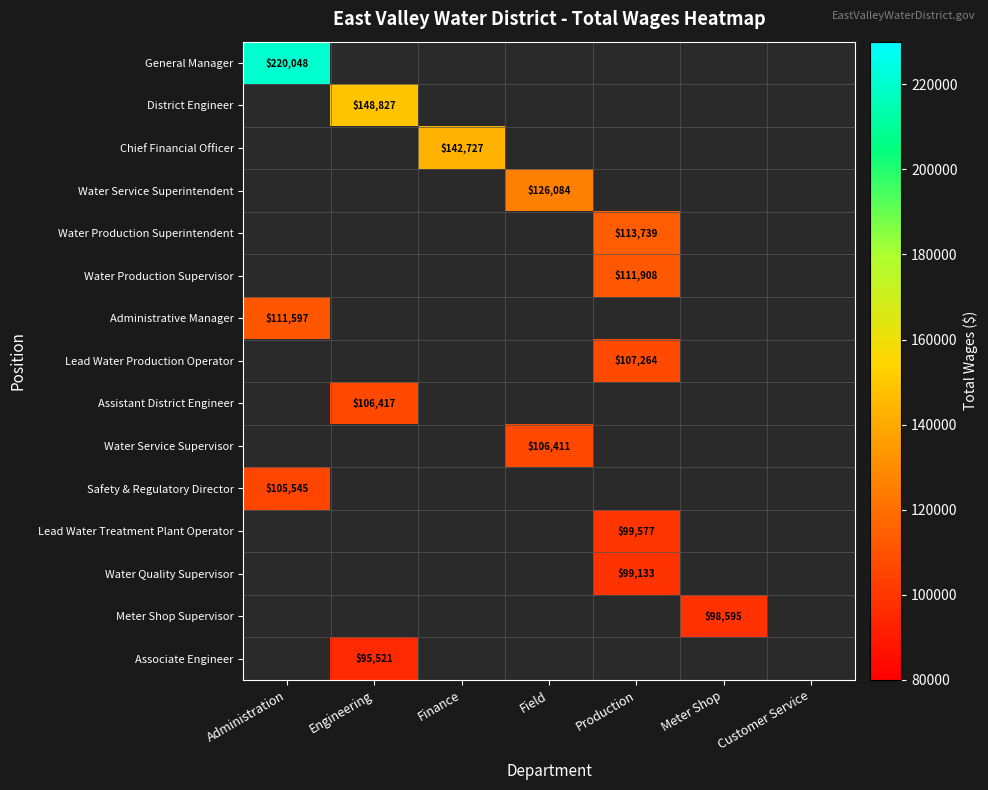

The value of Water Production Supervisor at Production is 186276. True or false?

False